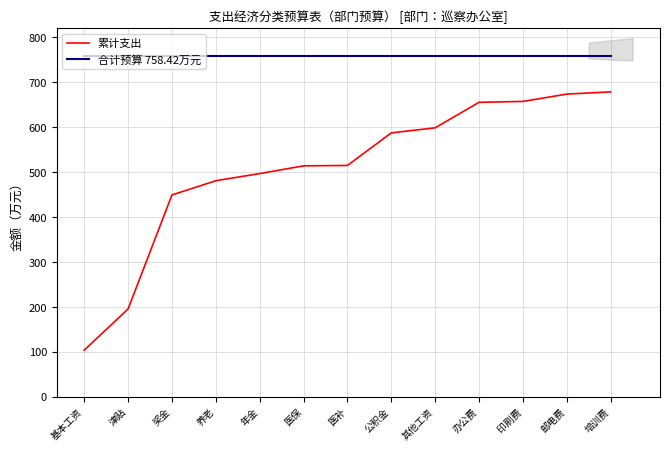

What are all the series names shown in the legend?

累计支出, 合计预算 758.42万元